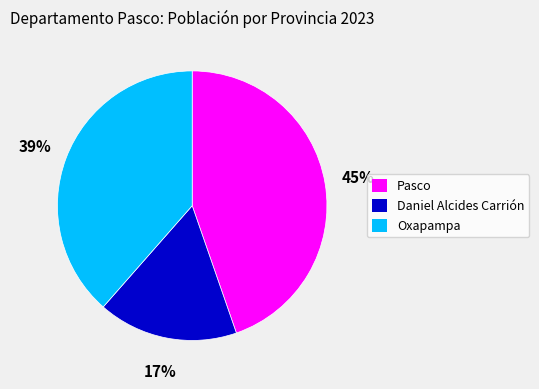

What is the smallest slice in the pie chart?

Daniel Alcides Carrión